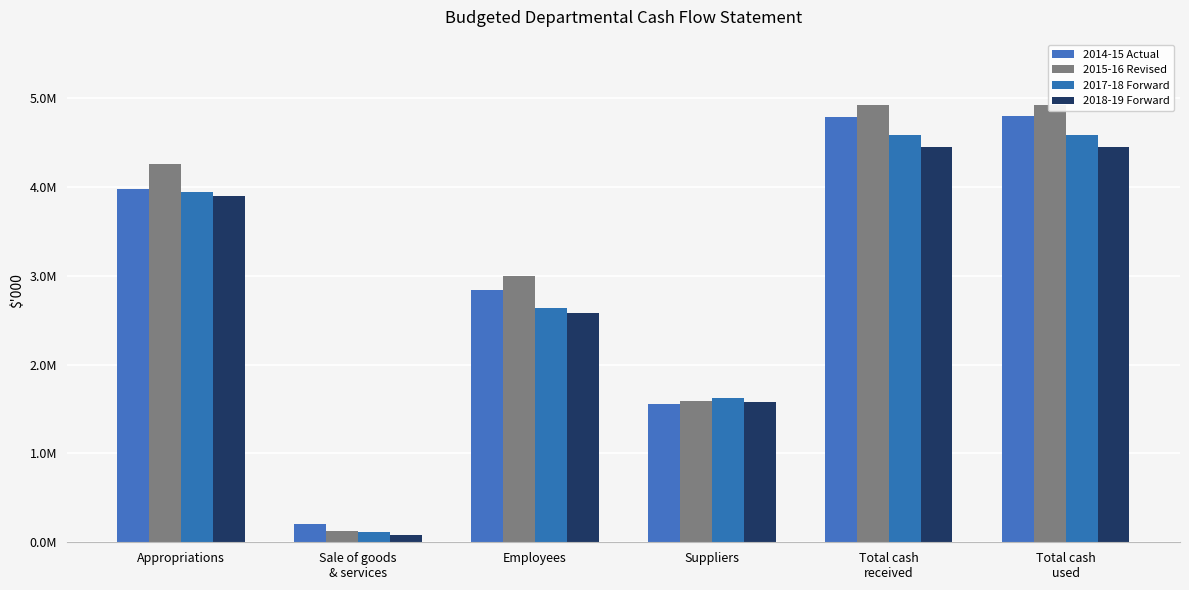

What is the difference between the maximum and minimum values in the 2018-19 Forward series?

4370810